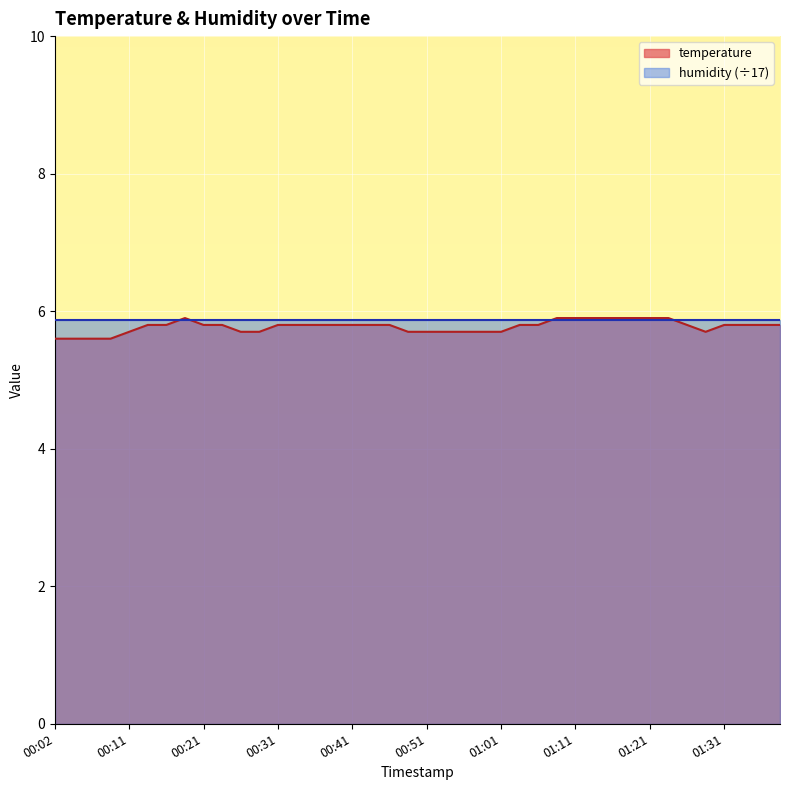

How many interior local peaks (higher than both neighbors) does the data have?

1